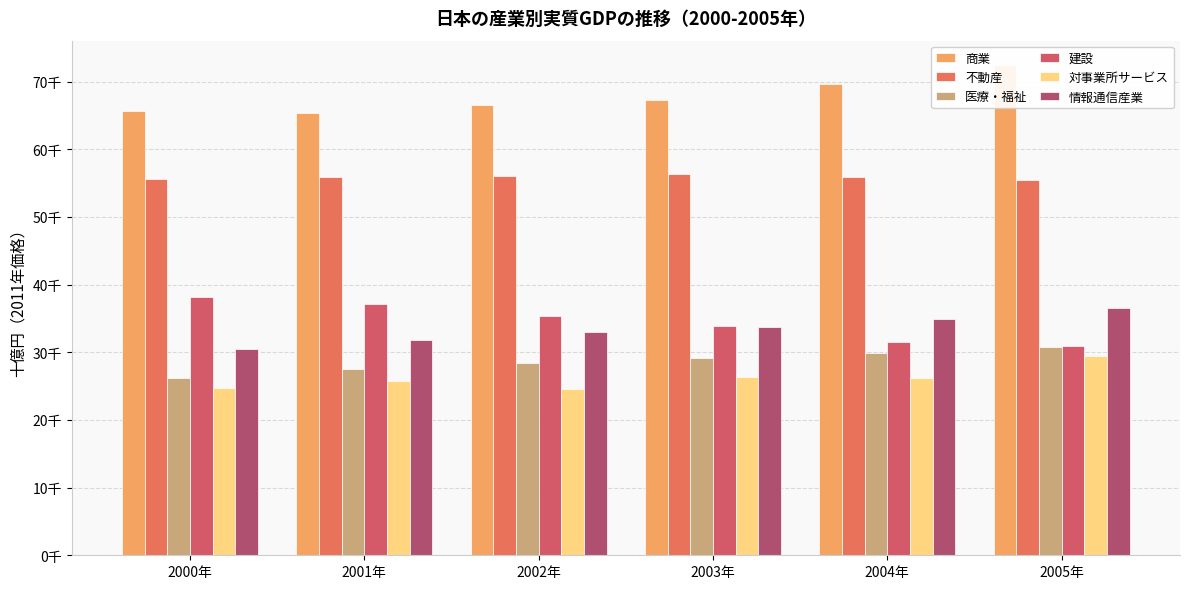

True or false: 商業 has a value of 67307.4 at 2003年.

True